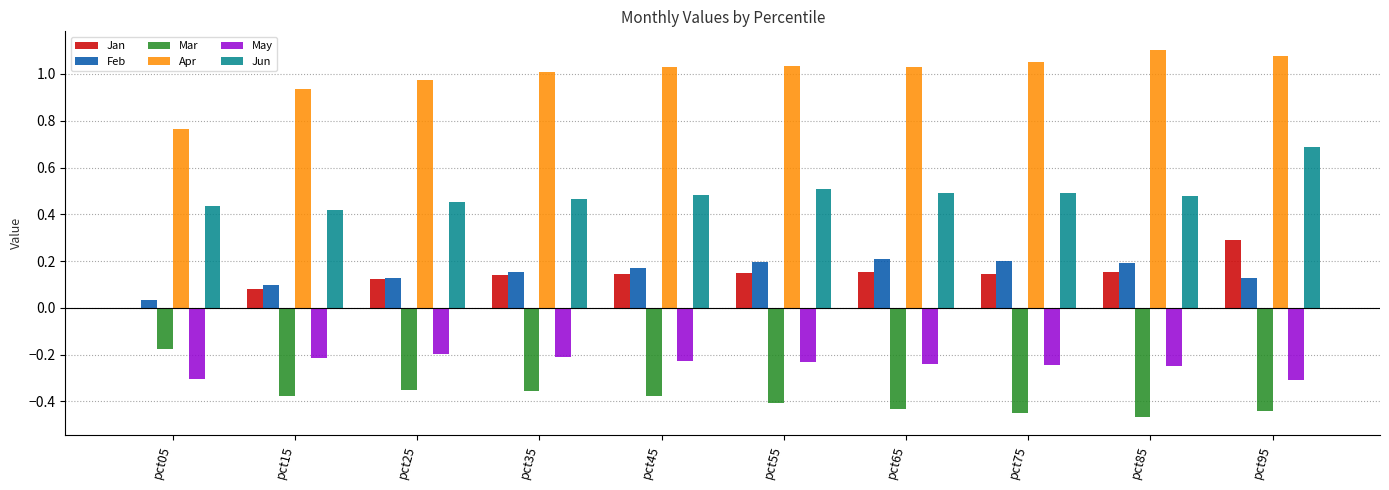

What is the sum of the Mar values at pct55 and pct95?

-0.8